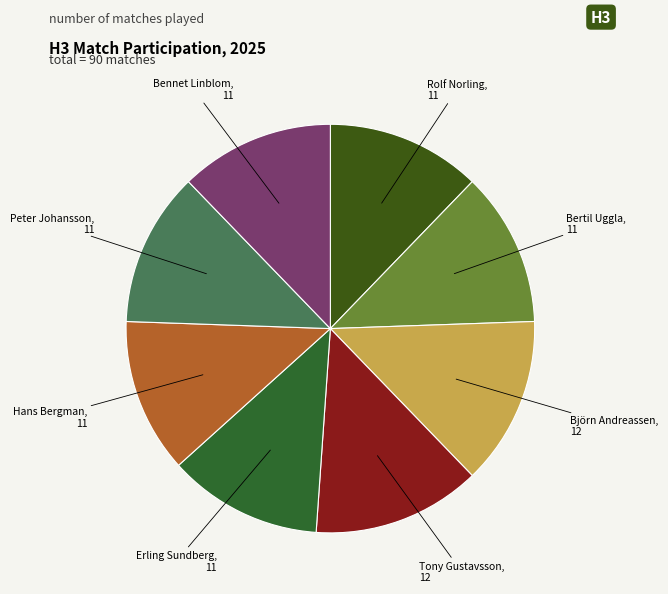

How many segments does this pie chart have?

8